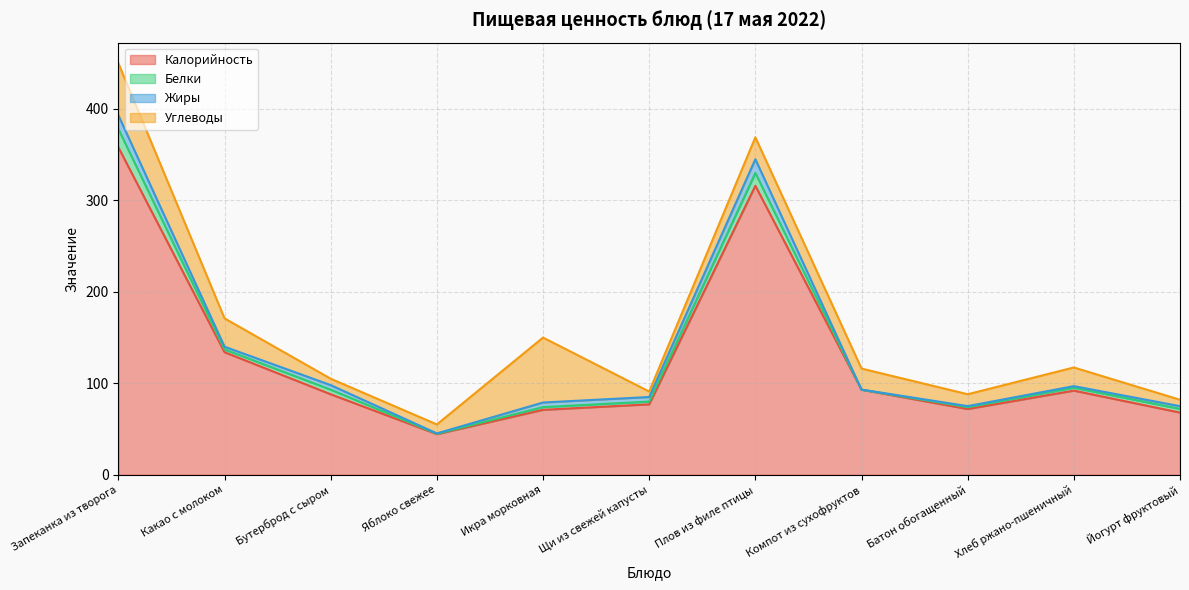

List the labels in order of Жиры value, largest first.

Запеканка из творога, Плов из филе птицы, Бутерброд с сыром, Икра морковная, Щи из свежей капусты, Какао с молоком, Йогурт фруктовый, Хлеб ржано-пшеничный, Батон обогащенный, Яблоко свежее, Компот из сухофруктов